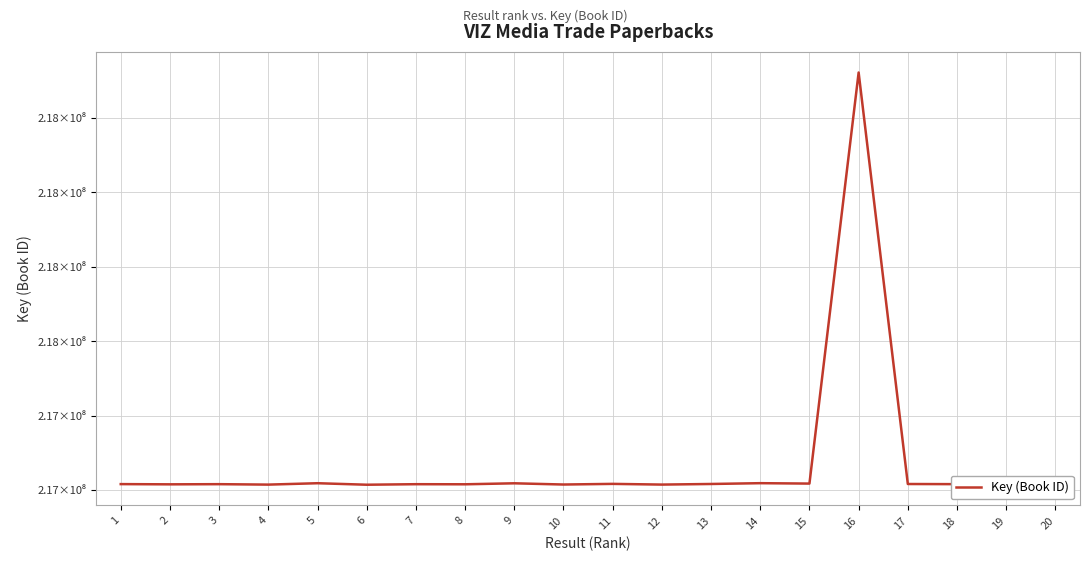

What is the greatest value displayed?

218322336